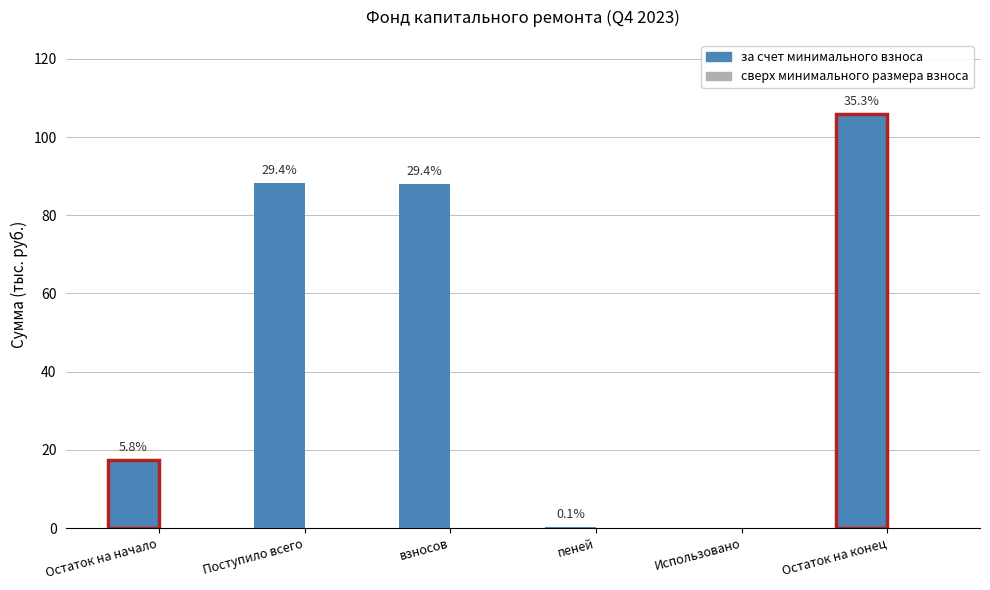

What is the greatest value displayed?

105.8